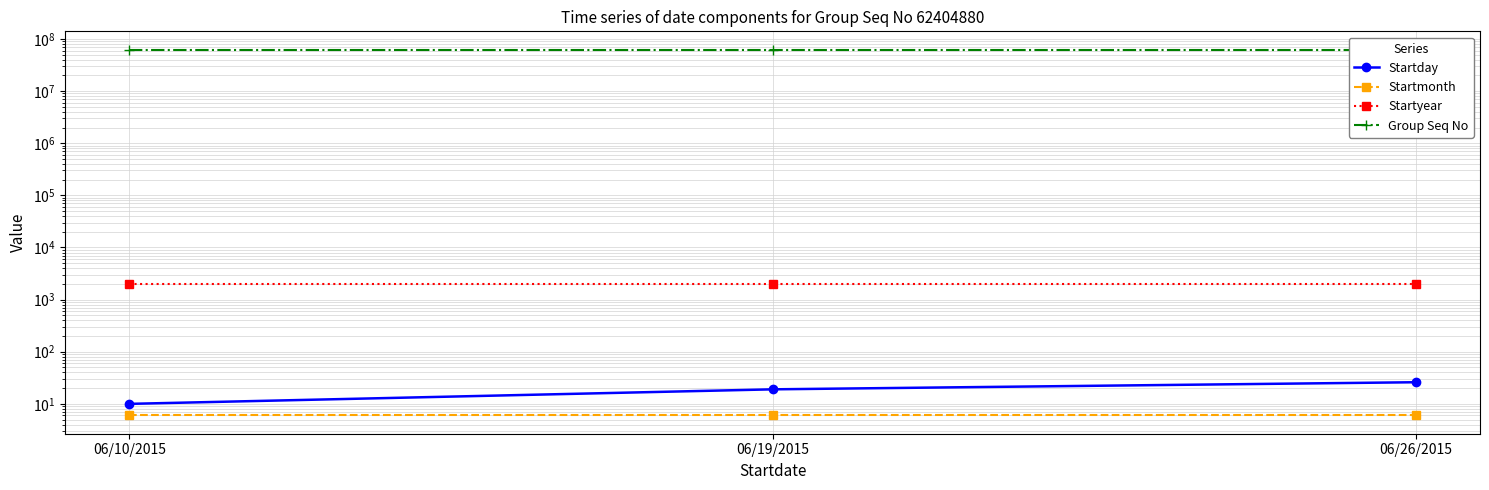

How many lines are shown in the chart?

4